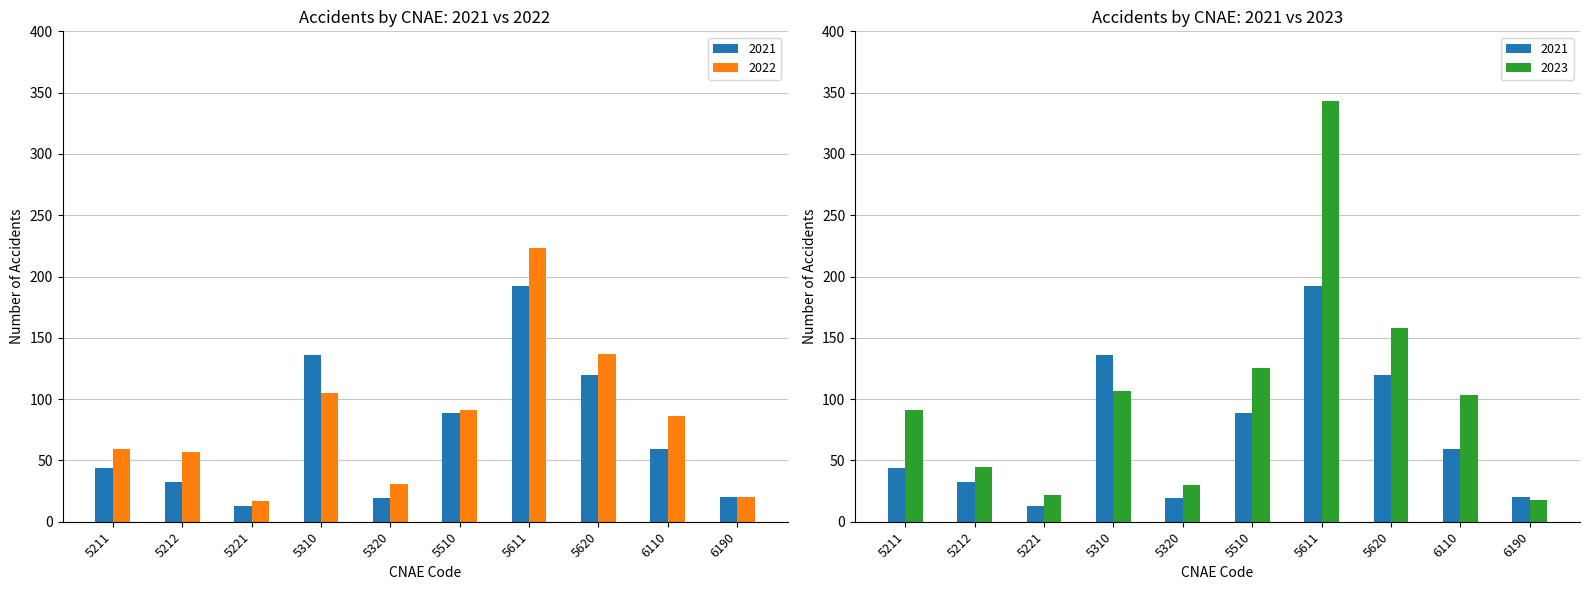

Reading right to left, transcribe all the data shown in this chart.

2021: 6190=20	6110=59	5620=120	5611=192	5510=89	5320=19	5310=136	5221=13	5212=32	5211=44
2022: 6190=20	6110=86	5620=137	5611=223	5510=91	5320=31	5310=105	5221=17	5212=57	5211=59
2023: 6190=18	6110=103	5620=158	5611=343	5510=125	5320=30	5310=107	5221=22	5212=45	5211=91